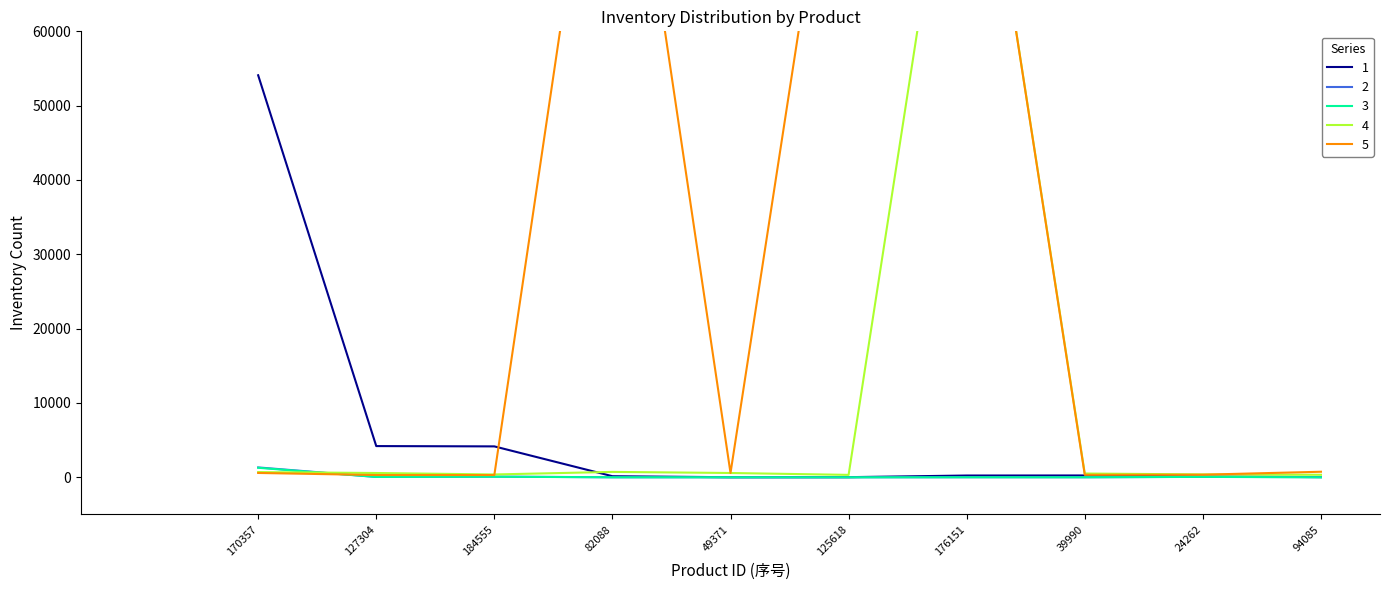

The value of 3 at 170357 is 1284.0. True or false?

True